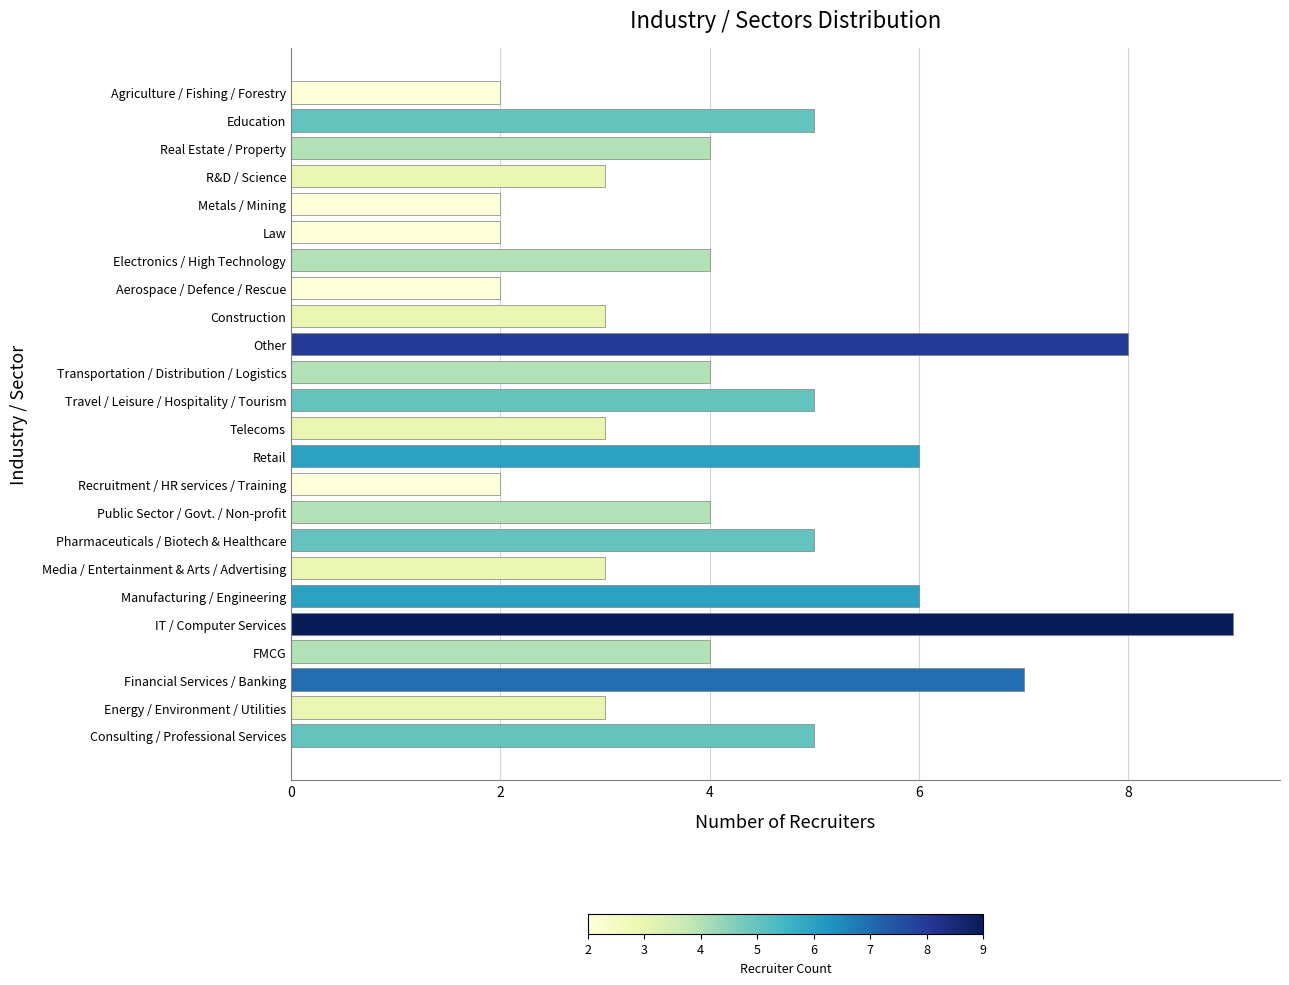

What is the sum of all values?

101